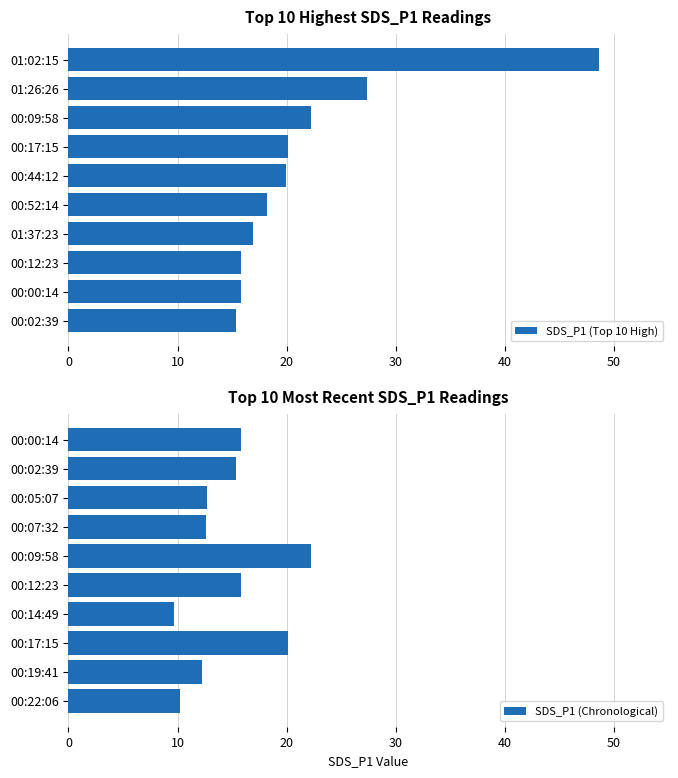

List the series in order of their overall mean, highest first.

SDS_P1 (Top 10 High), SDS_P1 (Chronological)